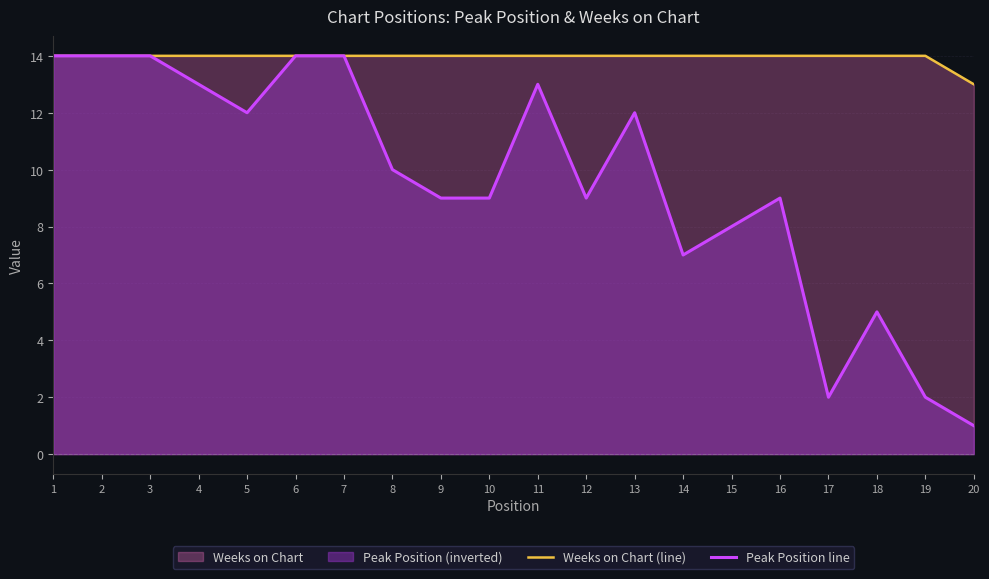

Does the chart display data point markers on the line(s)?

No